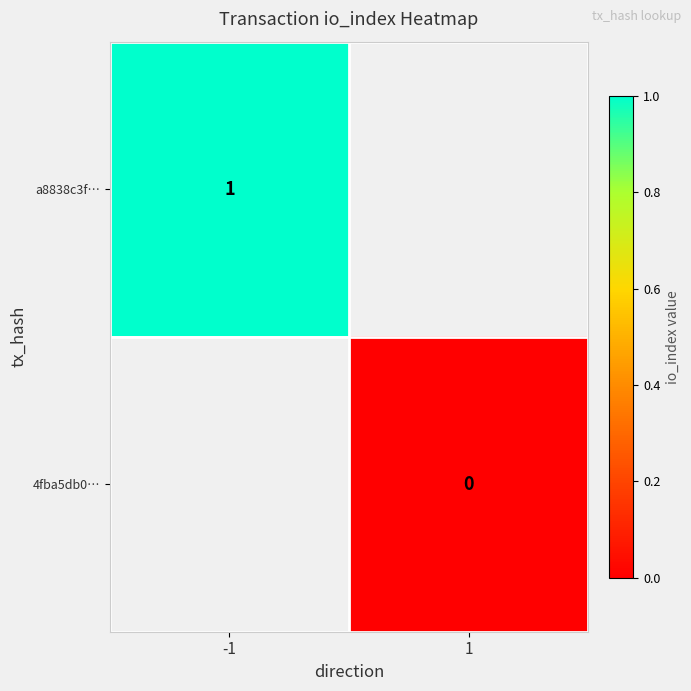

What is the greatest value displayed?

1.0